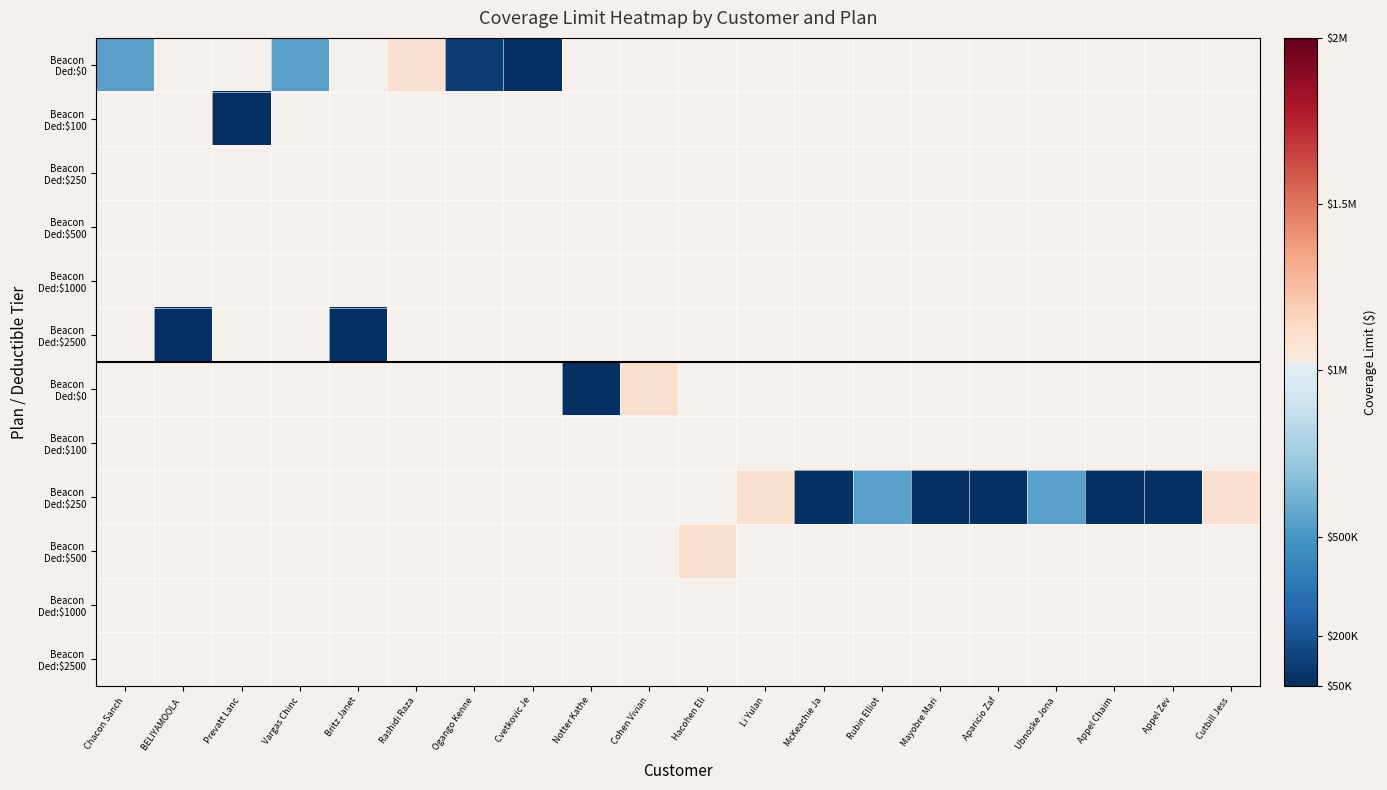

At how many categories does at least one series exceed 590835?

5